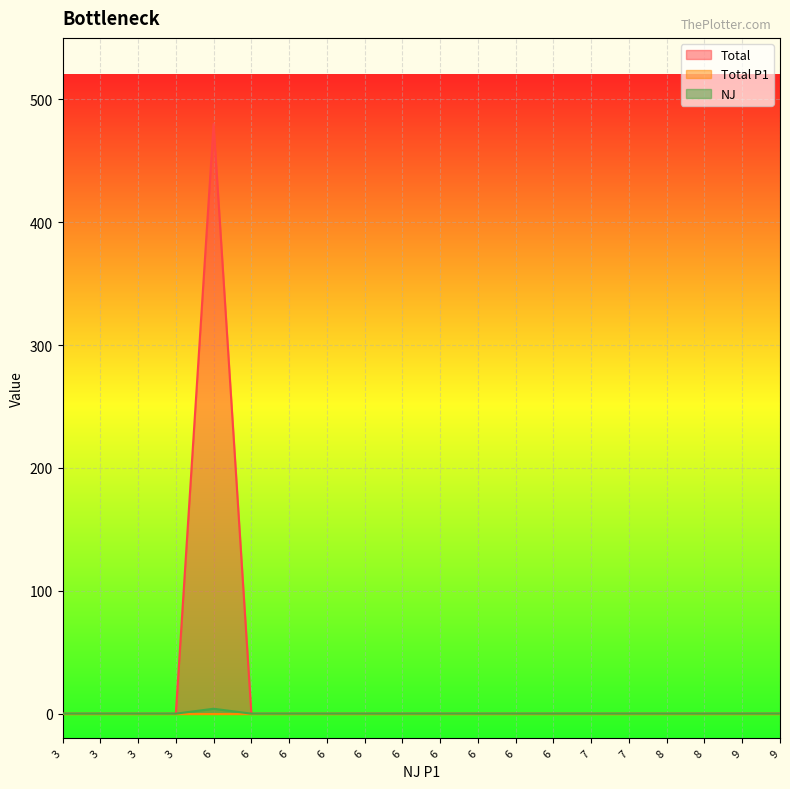

Does the chart display data point markers on the line(s)?

No